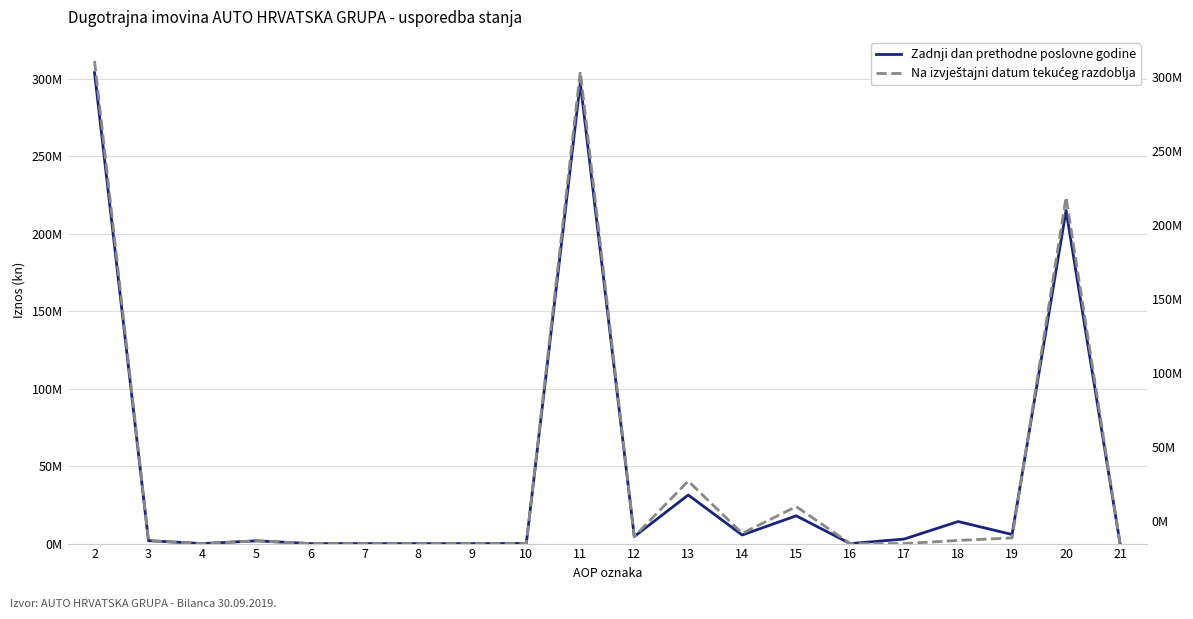

What is the approximate value of Zadnji dan prethodne poslovne godine at 21?

0.1